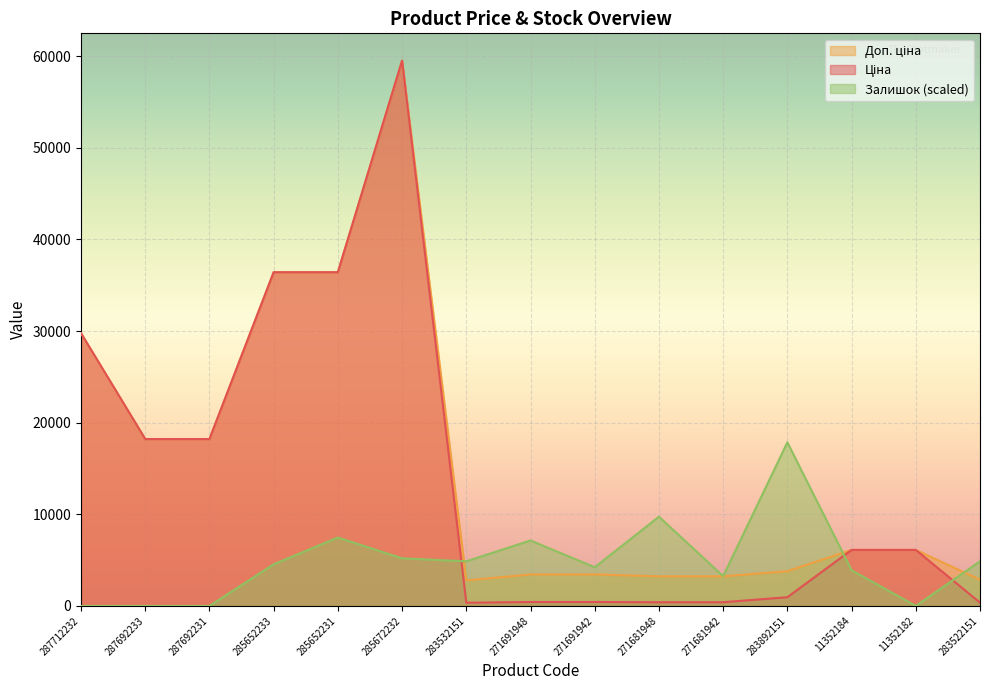

Reading left to right, what are all the values shown in this chart?

Ціна: 29761.5	18212.0	18212.0	36424.0	36424.0	59523.0	348.6	429.3	429.3	403.6	403.6	947.6	6112.5	6112.5	358.0
Доп. ціна: 29761.5	18212.0	18212.0	36424.0	36424.0	59523.0	2789.2	3434.6	3434.6	3228.8	3228.8	3790.3	6112.5	6112.5	2863.8
Залишок: 0.0	0.0	0.0	4545.4	7467.4	5194.7	4870.1	7142.8	4220.7	9740.1	3246.7	17856.9	3896.0	0.0	4870.1